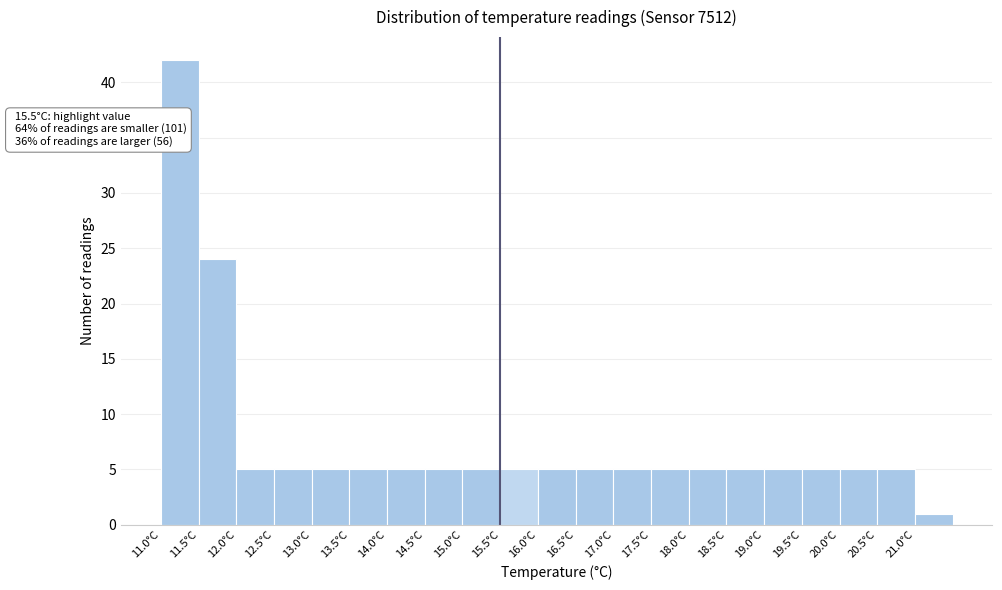

Over which range of the x-axis is the bar tallest?

11.0 to 11.5